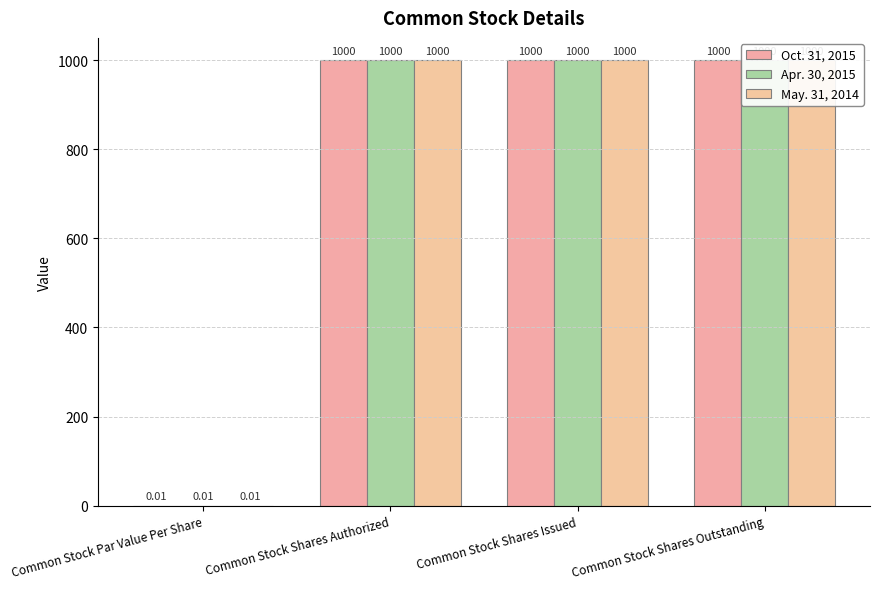

At which label is Oct. 31, 2015 closest to 500?

Common Stock Par Value Per Share